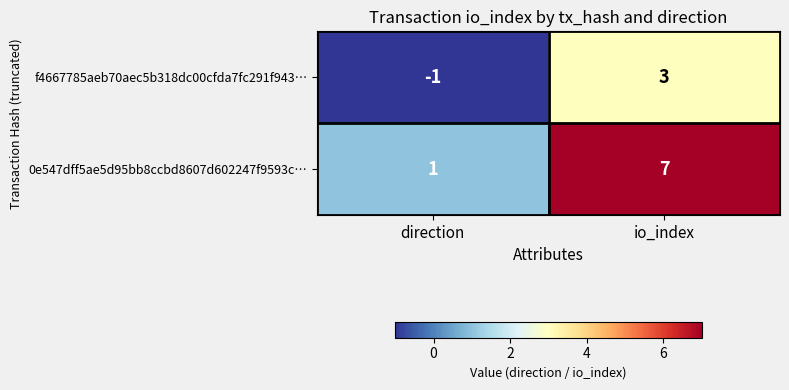

What is the sum of all 0e547dff5ae5d95bb8ccbd8607d602247f9593c… values?

8